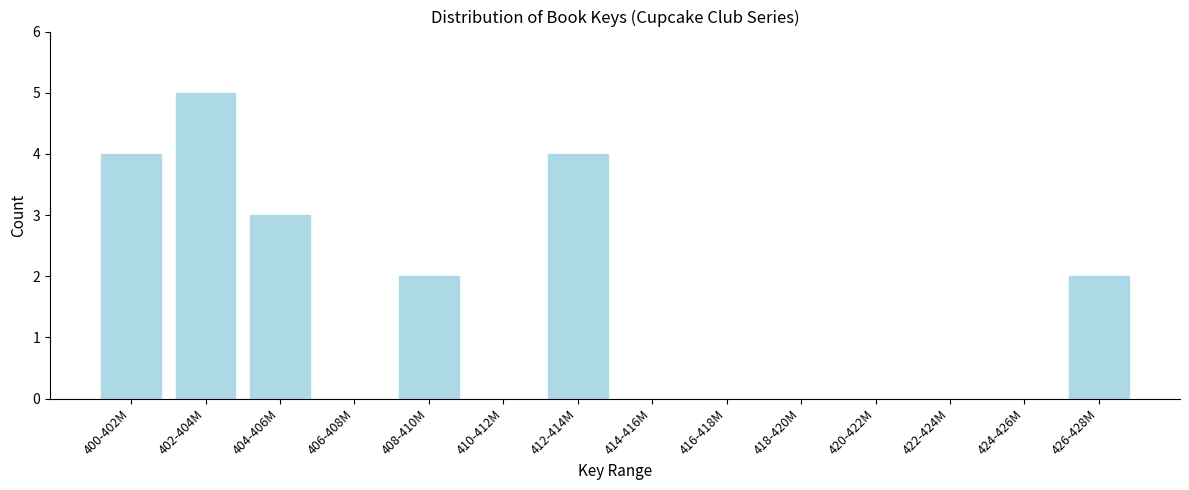

Reading left to right, transcribe all the data shown in this chart.

400-402M=4	402-404M=5	404-406M=3	406-408M=0	408-410M=2	410-412M=0	412-414M=4	414-416M=0	416-418M=0	418-420M=0	420-422M=0	422-424M=0	424-426M=0	426-428M=2